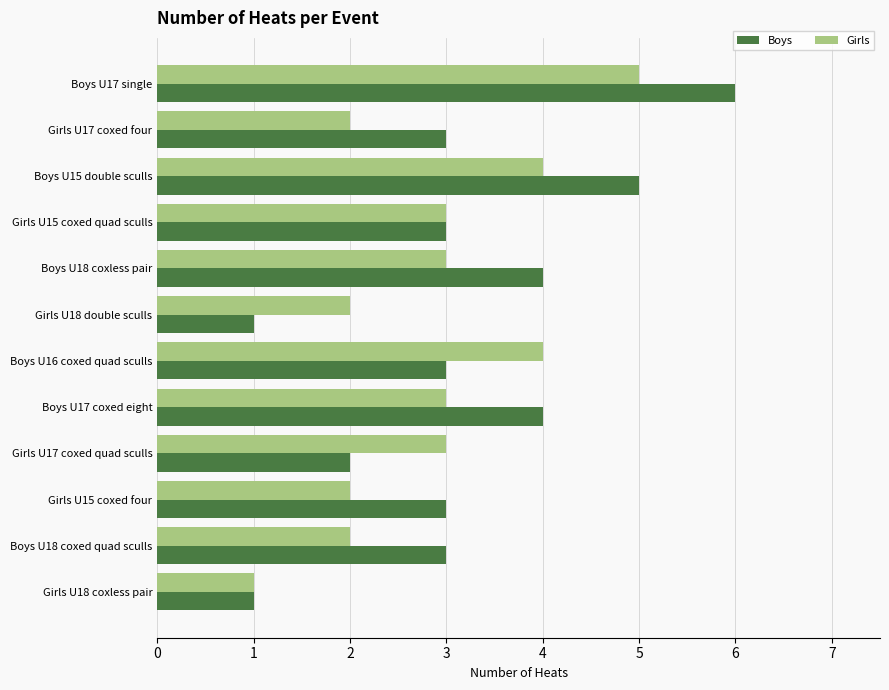

Rank the series by their maximum value, from lowest to highest.

Girls, Boys